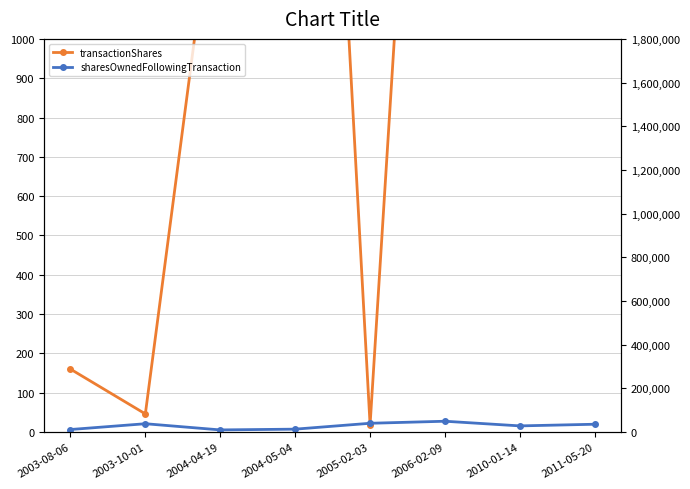

List the labels in order of transactionShares value, smallest first.

2005-02-03, 2003-10-01, 2003-08-06, 2004-04-19, 2006-02-09, 2004-05-04, 2011-05-20, 2010-01-14